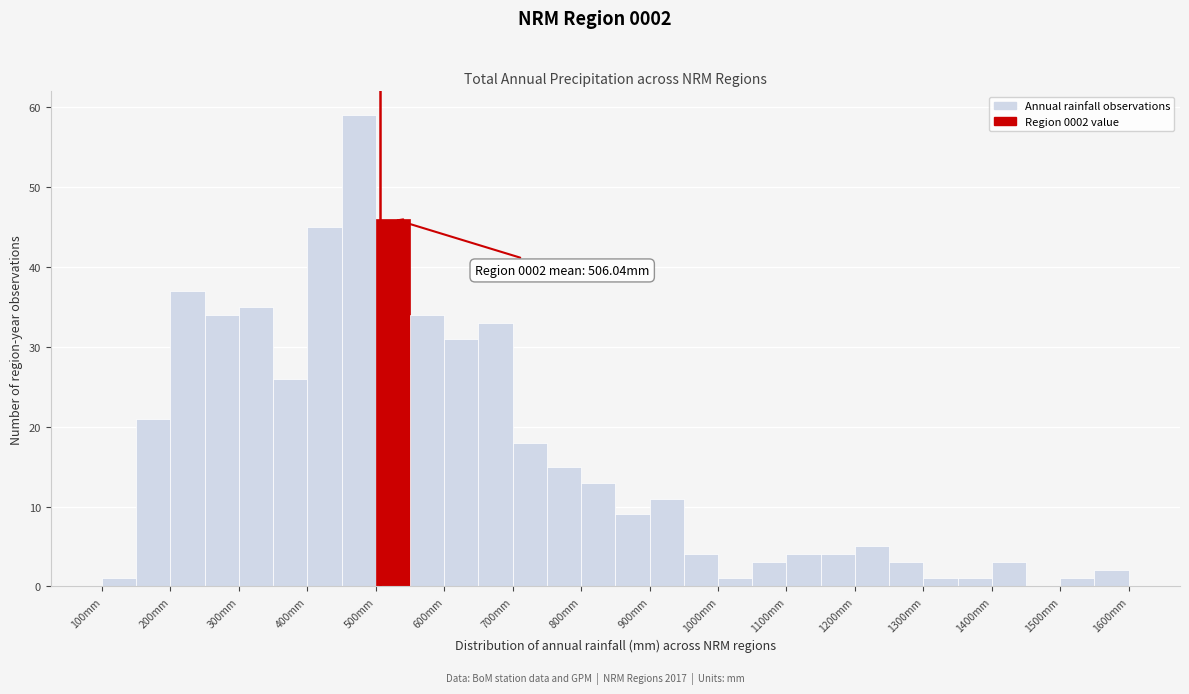

Which range on the x-axis has the tallest bar?

450 to 500